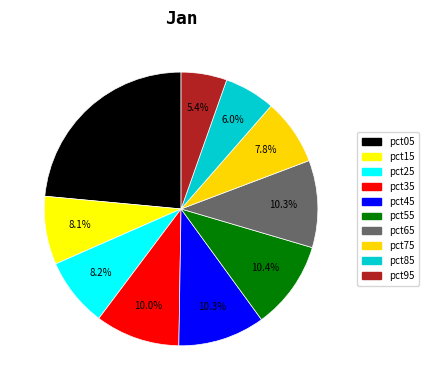

Which category has the smallest portion of the pie?

pct95